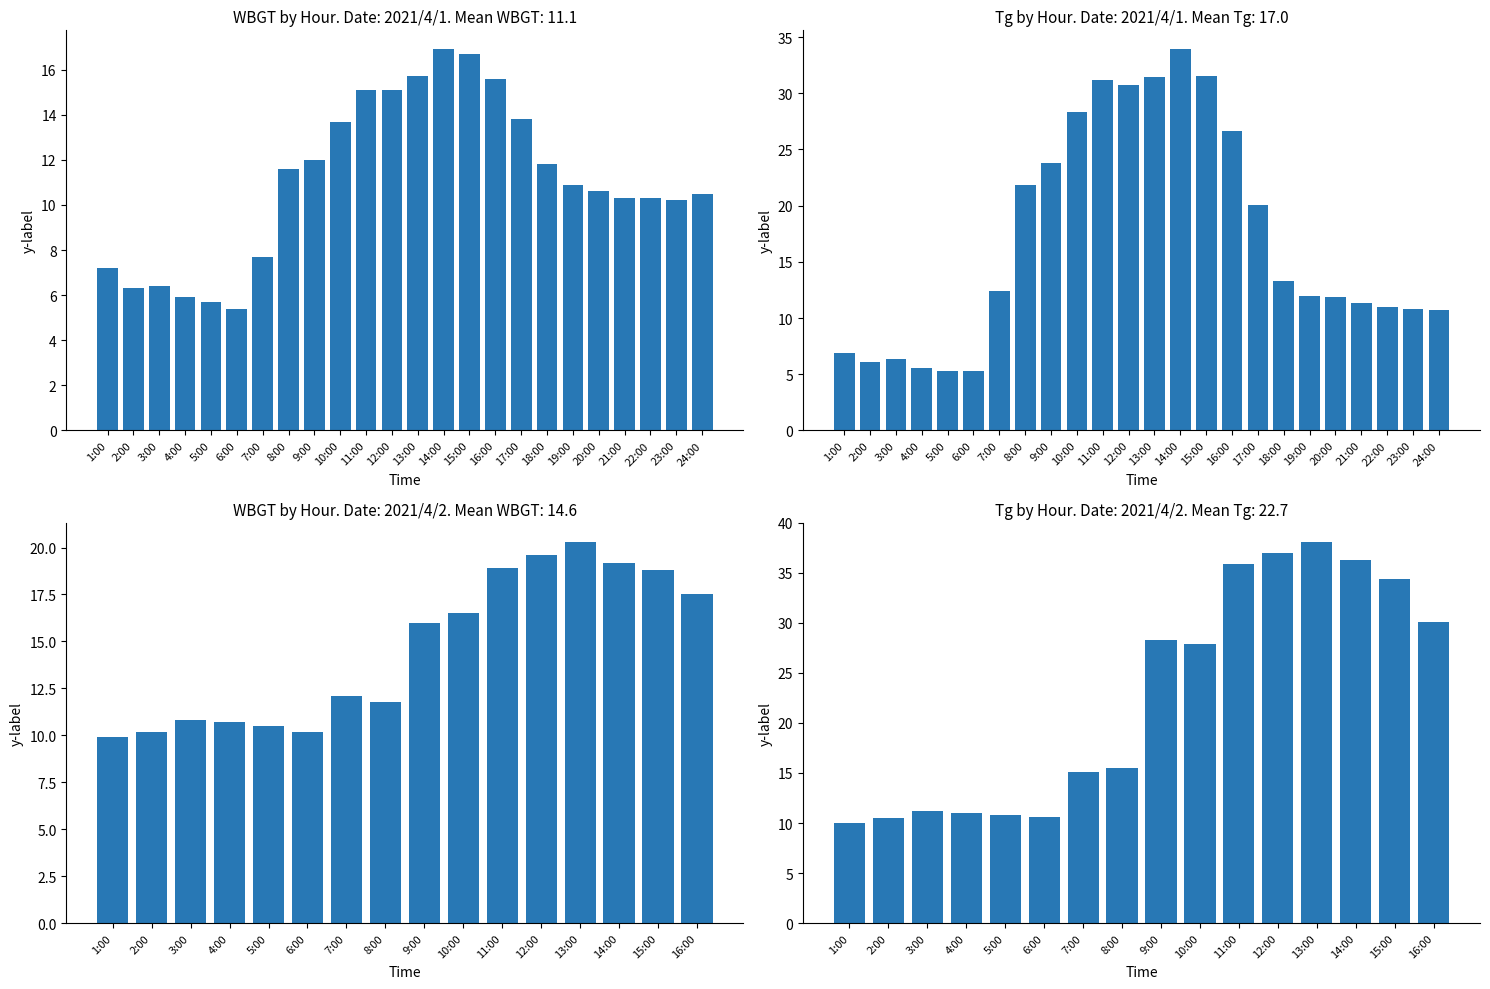

Which series has the largest total across all categories?

Tg